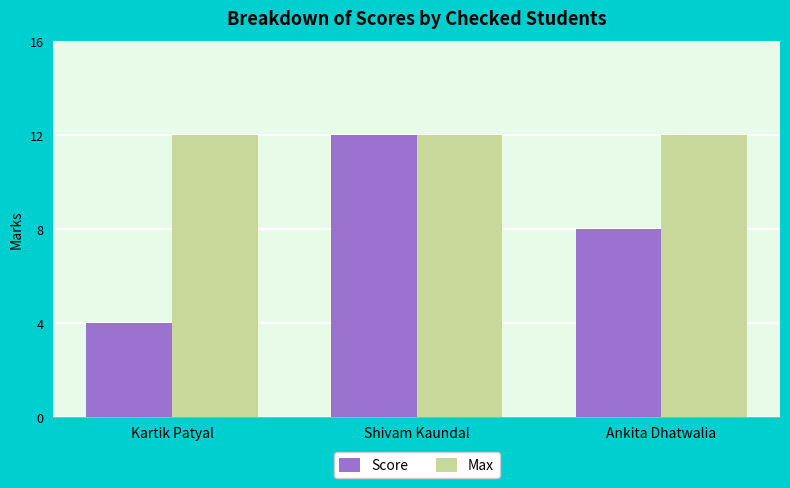

What is the difference between the highest and lowest values at Ankita Dhatwalia?

4